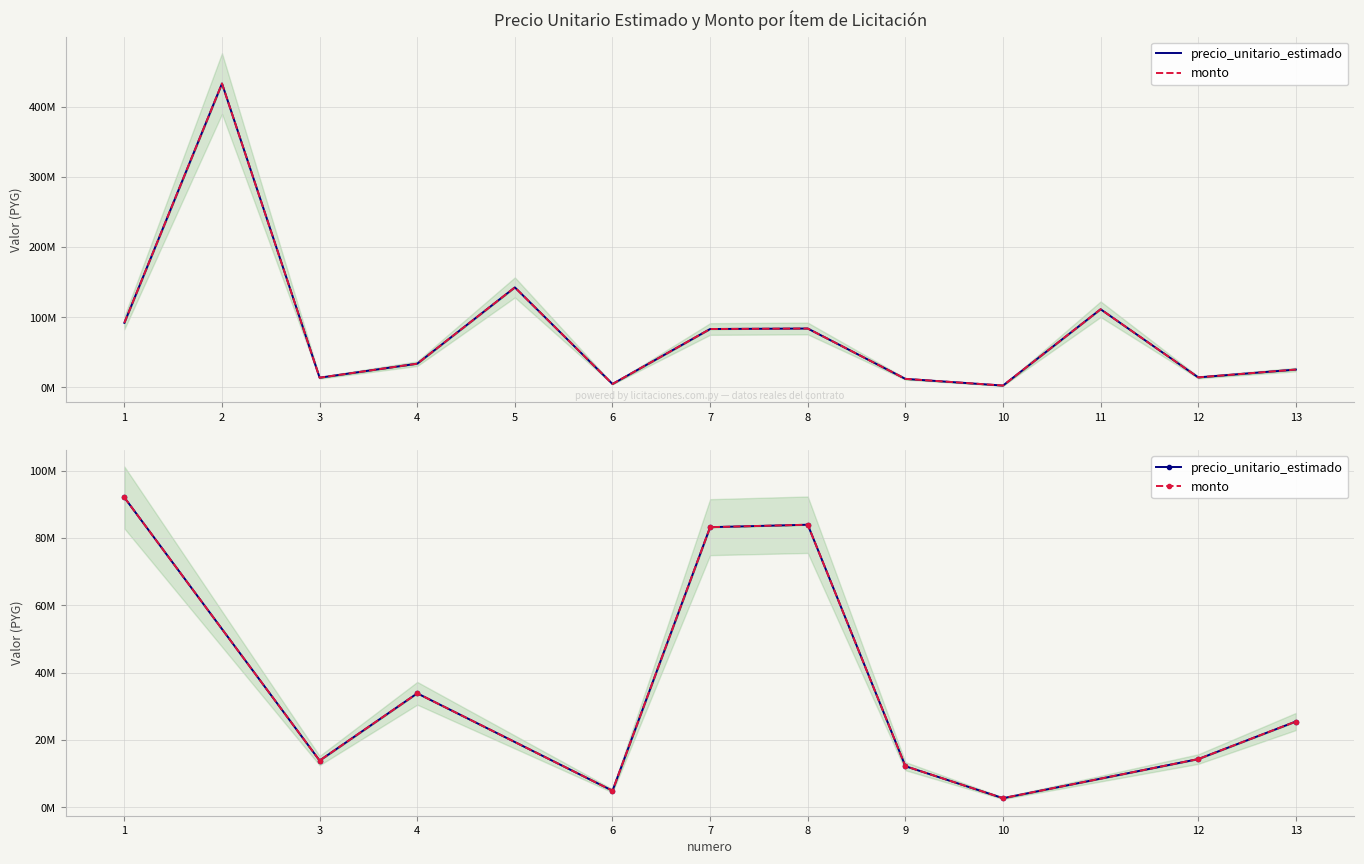

Is the value of precio_unitario_estimado at 10 greater than the value of monto at 3?

No